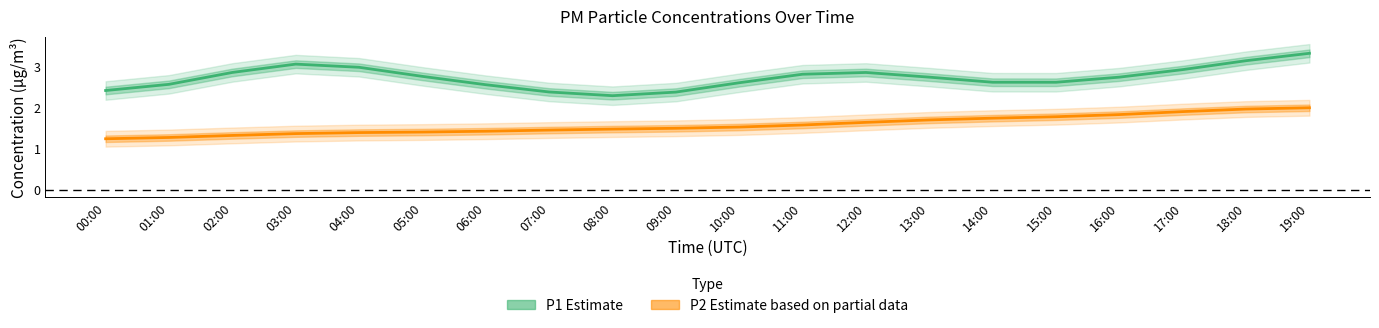

In P1 (Estimate), how many points are lower than both neighbors (excluding endpoints)?

2